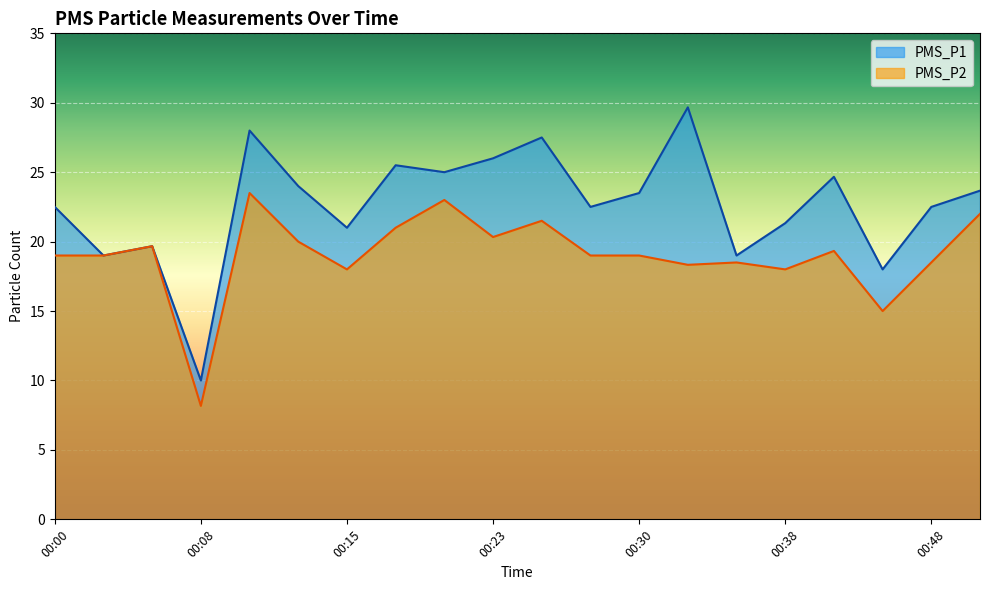

Rank the series at 00:28 from lowest to highest value.

PMS_P2, PMS_P1